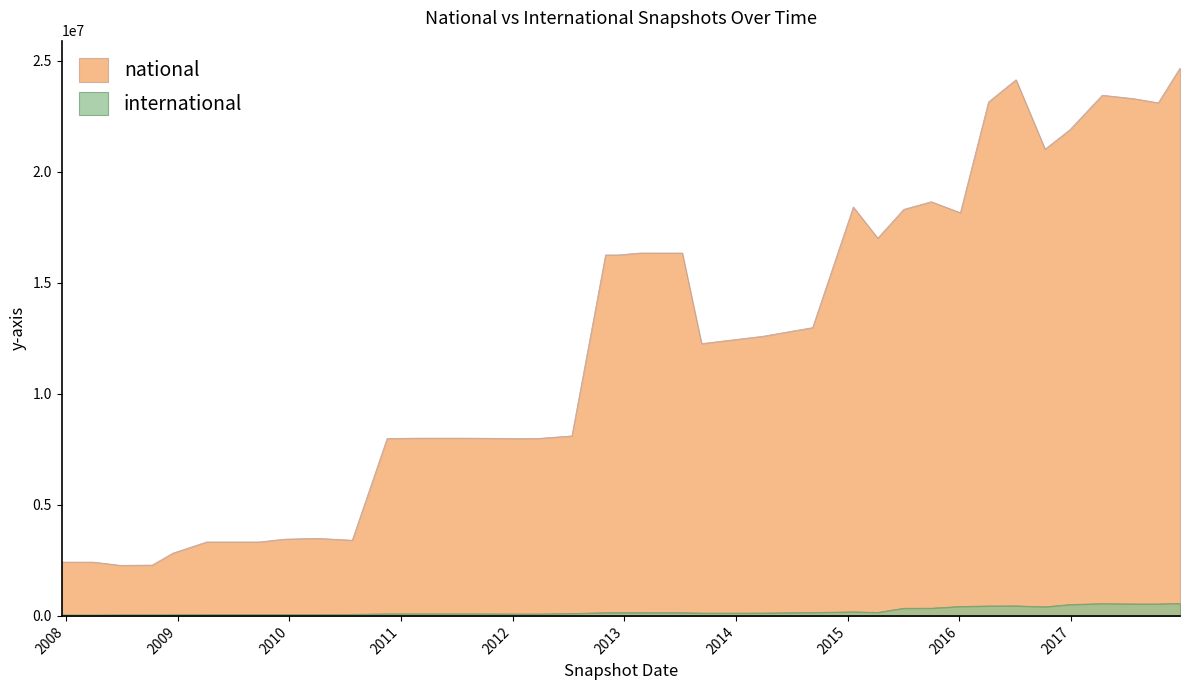

What is the label of the 33rd point from the right?

2009-09-25